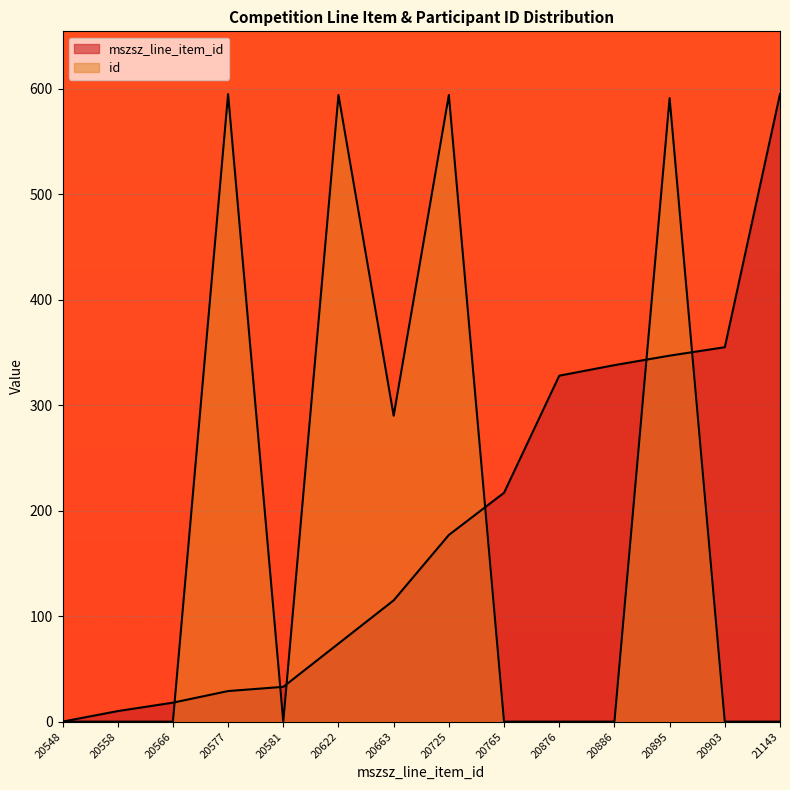

At which category does id reach its first local valley?

20581